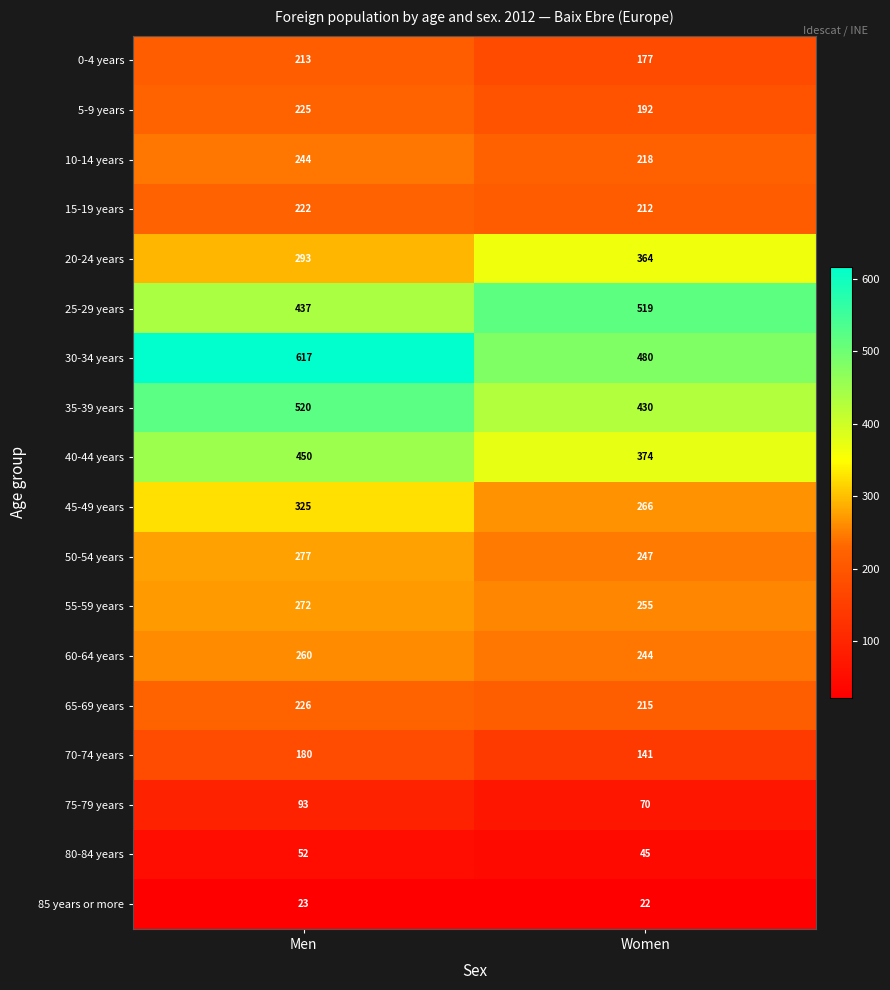

At Women, list the series in order from smallest to largest.

85 years or more, 80-84 years, 75-79 years, 70-74 years, 0-4 years, 5-9 years, 15-19 years, 65-69 years, 10-14 years, 60-64 years, 50-54 years, 55-59 years, 45-49 years, 20-24 years, 40-44 years, 35-39 years, 30-34 years, 25-29 years